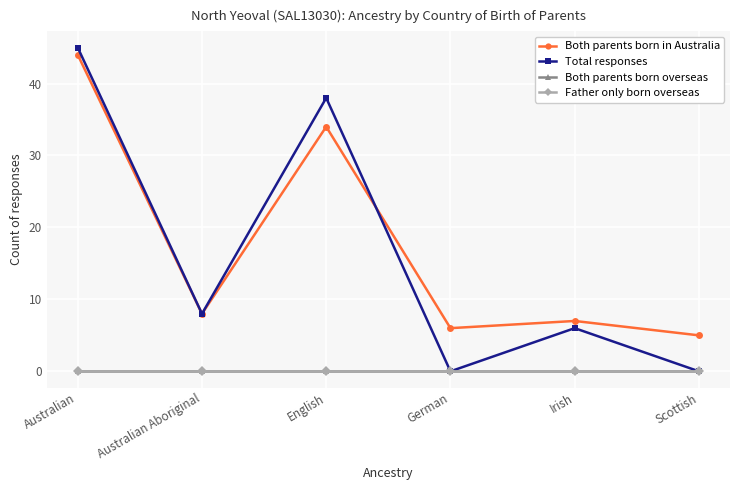

Reading right to left, list all the values displayed in this chart.

Both parents born in Australia: 5	7	6	34	8	44
Total responses: 0	6	0	38	8	45
Both parents born overseas: 0	0	0	0	0	0
Father only born overseas: 0	0	0	0	0	0